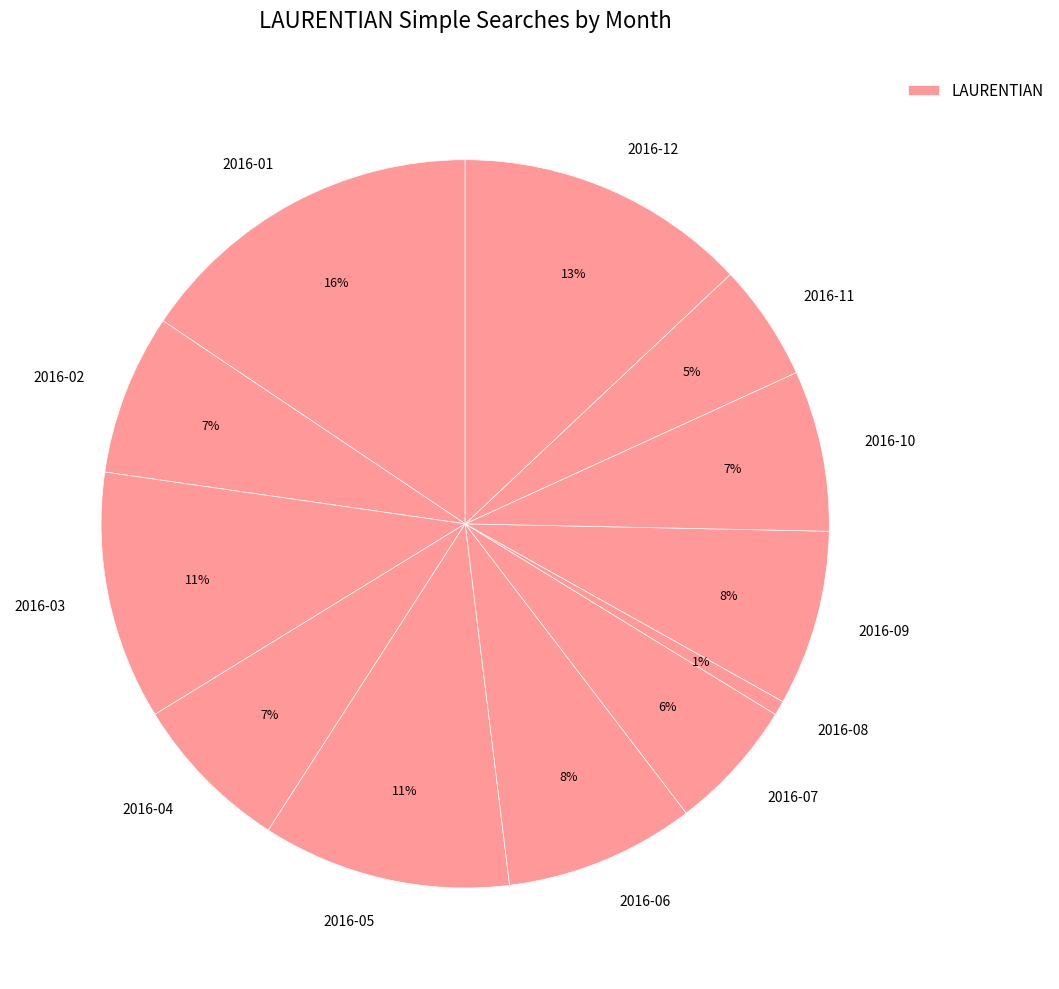

To the nearest percent, what portion does 2016-07 represent?

6%